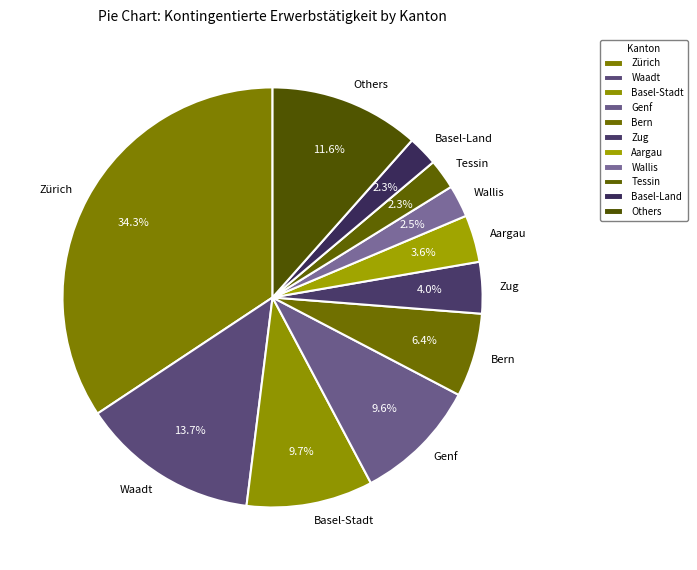

Combined, do Basel-Stadt and Genf account for over 50%?

No